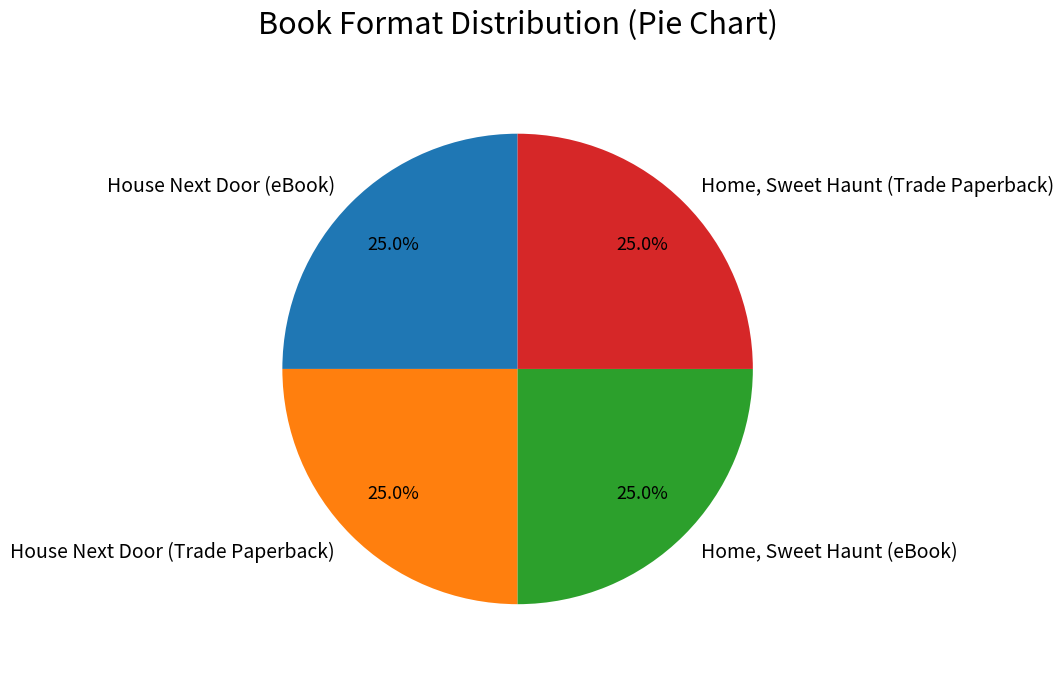

Is Home, Sweet Haunt (Trade Paperback) the majority of the pie?

No